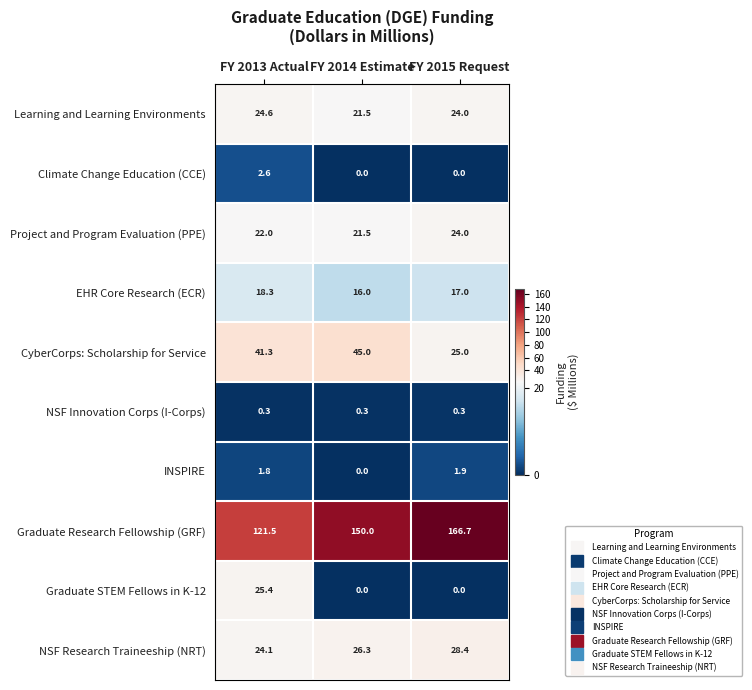

What is the average value of the NSF Innovation Corps (I-Corps) series?

0.3